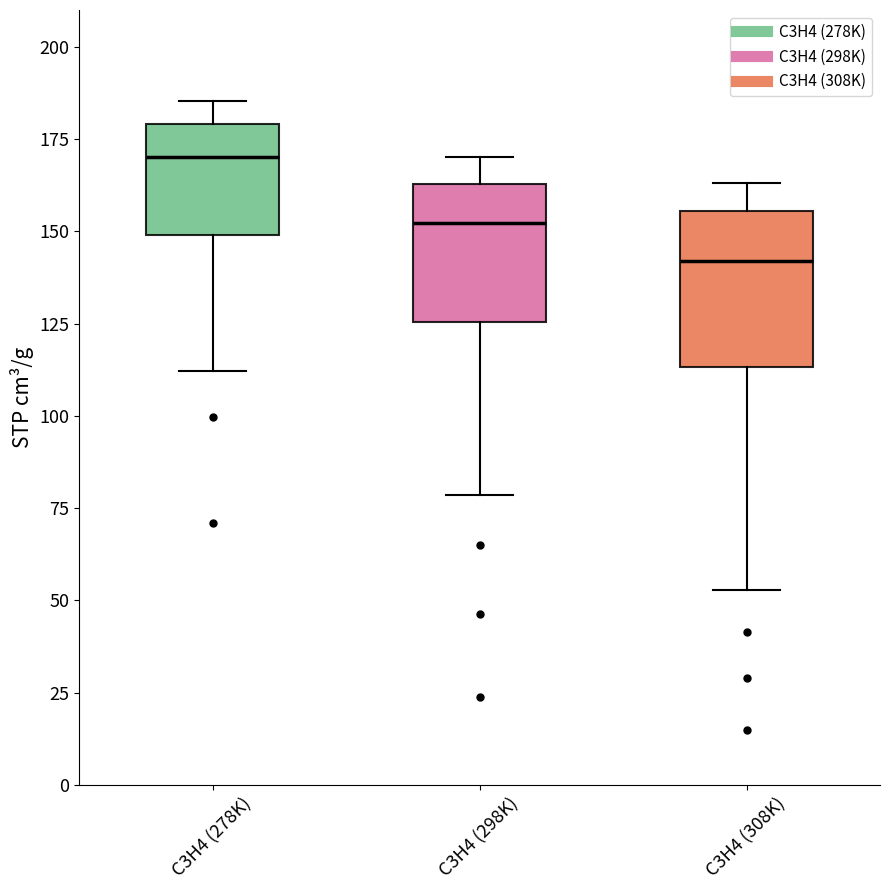

Reading left to right, transcribe this box plot: for each box, give where its median line is, the range the box spans, and where its two whiskers end, as read against the y-axis. The values are not printed on the chart, so give them approximately, as read against the axis.

C3H4 (278K): median 170, box 150 to 180, whiskers 110 to 185
C3H4 (298K): median 150, box 125 to 165, whiskers 80 to 170
C3H4 (308K): median 140, box 115 to 155, whiskers 55 to 165